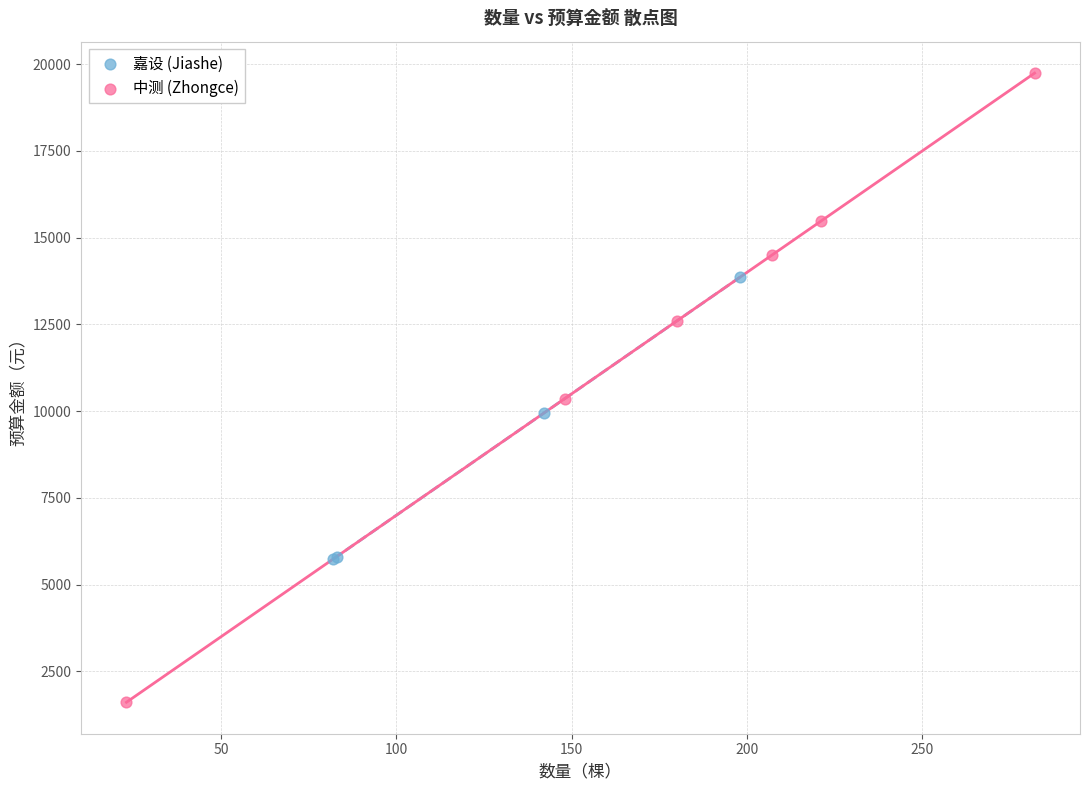

Which series contains the highest Y value?

中测 (Zhongce)